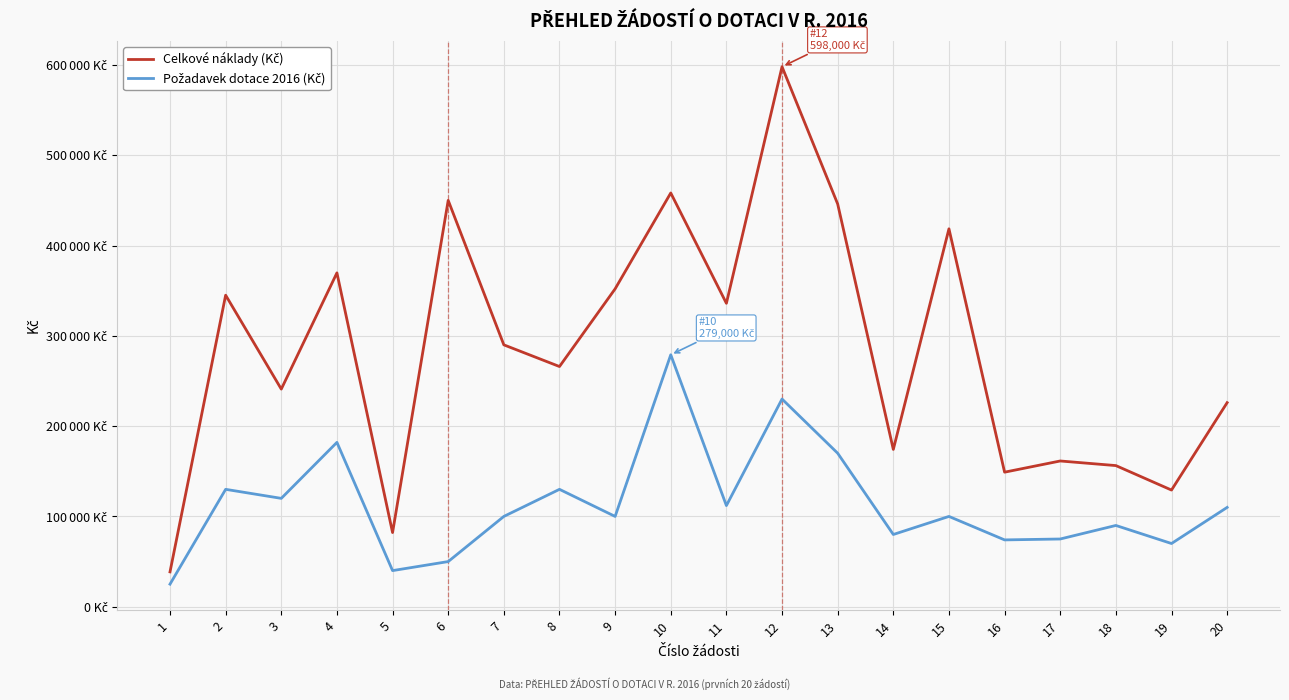

Which series has the largest total across all categories?

Celkové náklady (Kč)